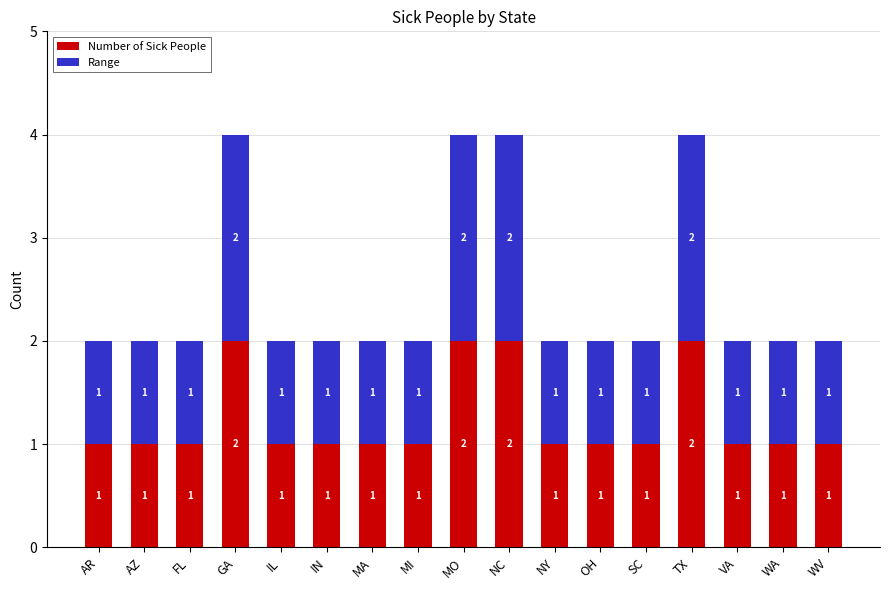

Reading left to right, transcribe the values for Number of Sick People.

AR=1	AZ=1	FL=1	GA=2	IL=1	IN=1	MA=1	MI=1	MO=2	NC=2	NY=1	OH=1	SC=1	TX=2	VA=1	WA=1	WV=1